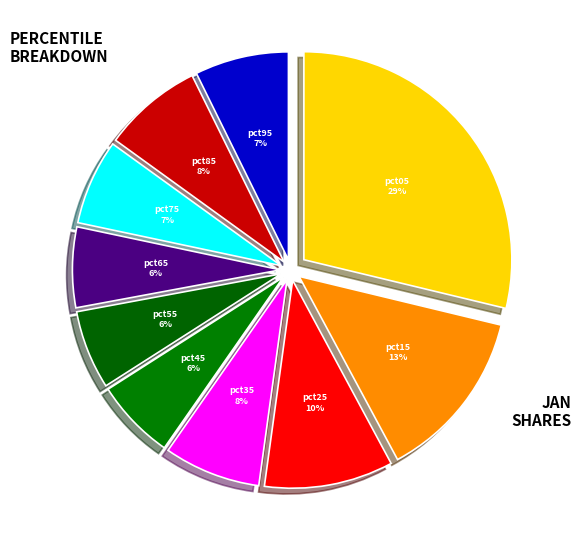

Which category has the biggest portion of the pie?

pct05